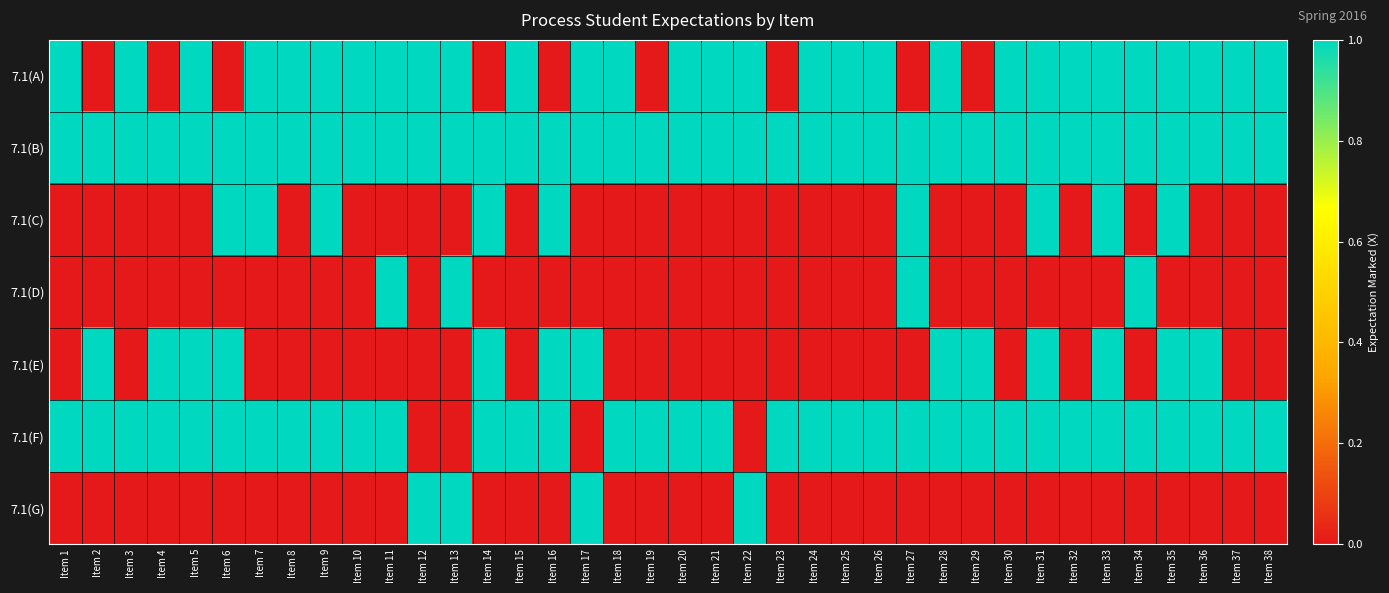

Which series changed the most between Item 29 and Item 30?

7.1(A)